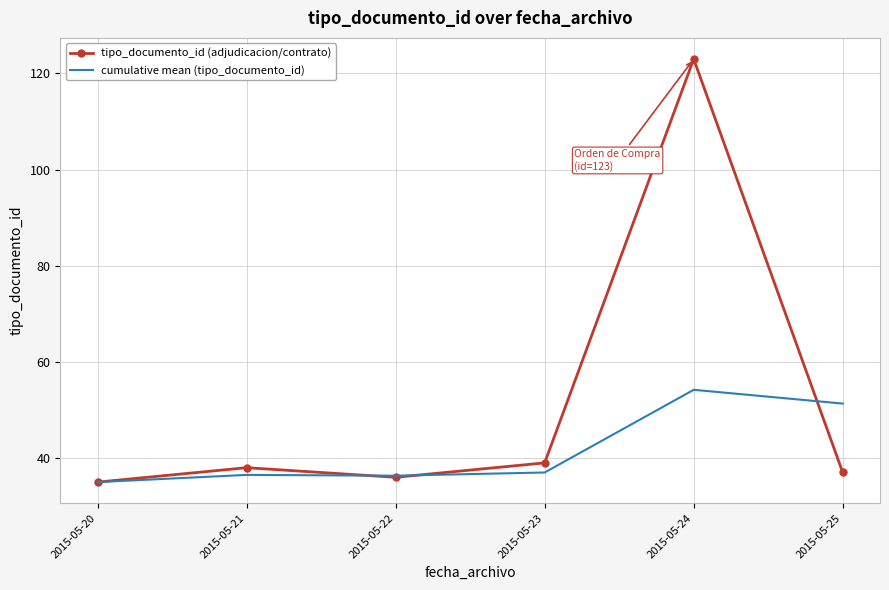

Which category has the lowest value across all series?

2015-05-20